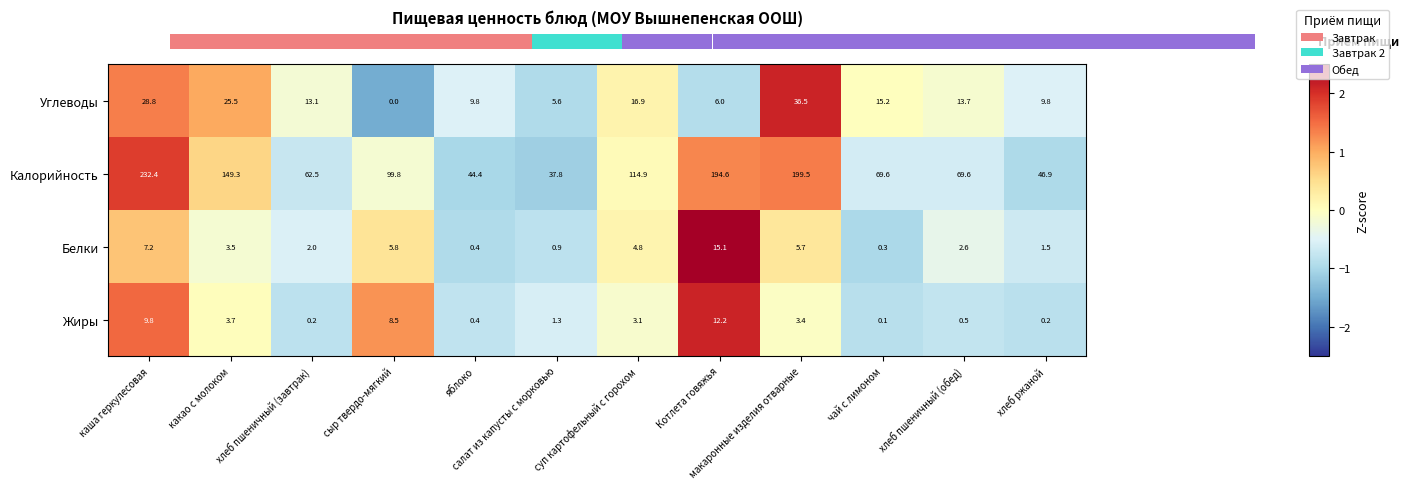

Between чай с лимоном and хлеб ржаной, which series saw the biggest shift?

Калорийность